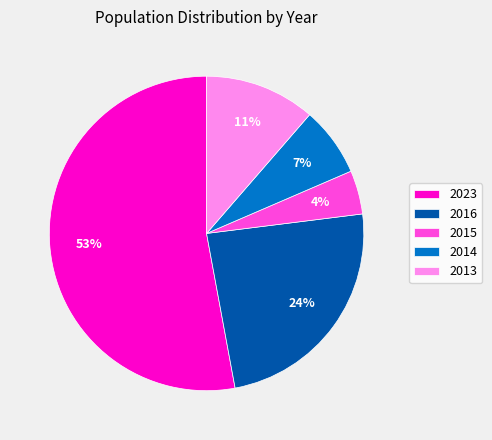

Is it true that 2014 is 7% of the pie?

True